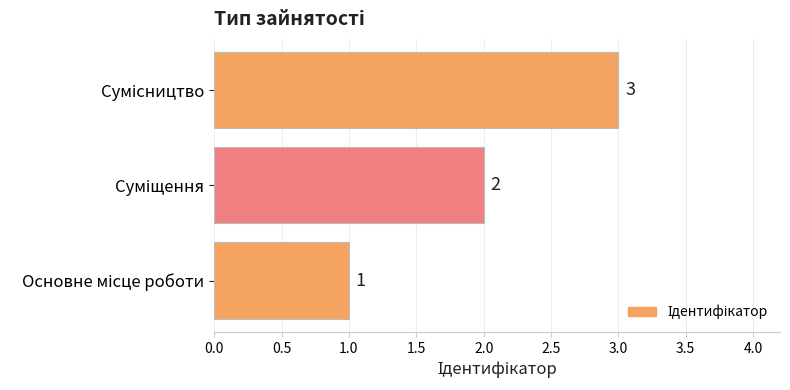

How many bars are there in total?

3